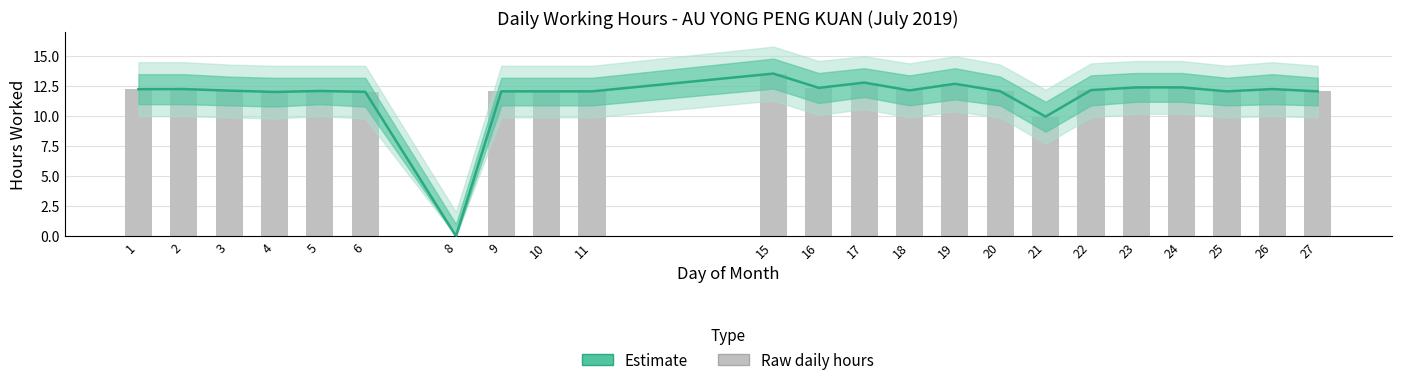

What is the value of the 5th bar from the left?

12.1